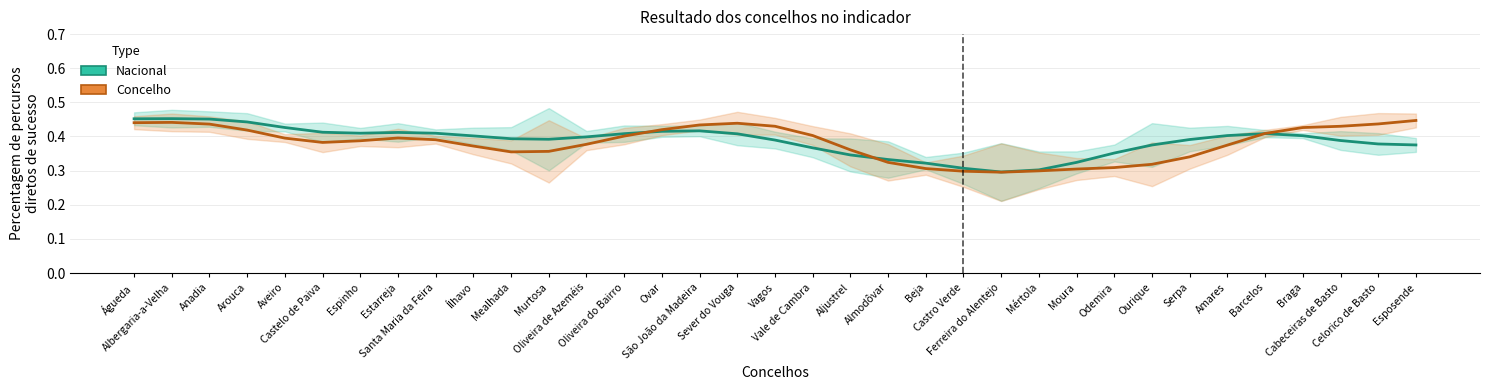

What is the total value across all series at Serpa?

0.7